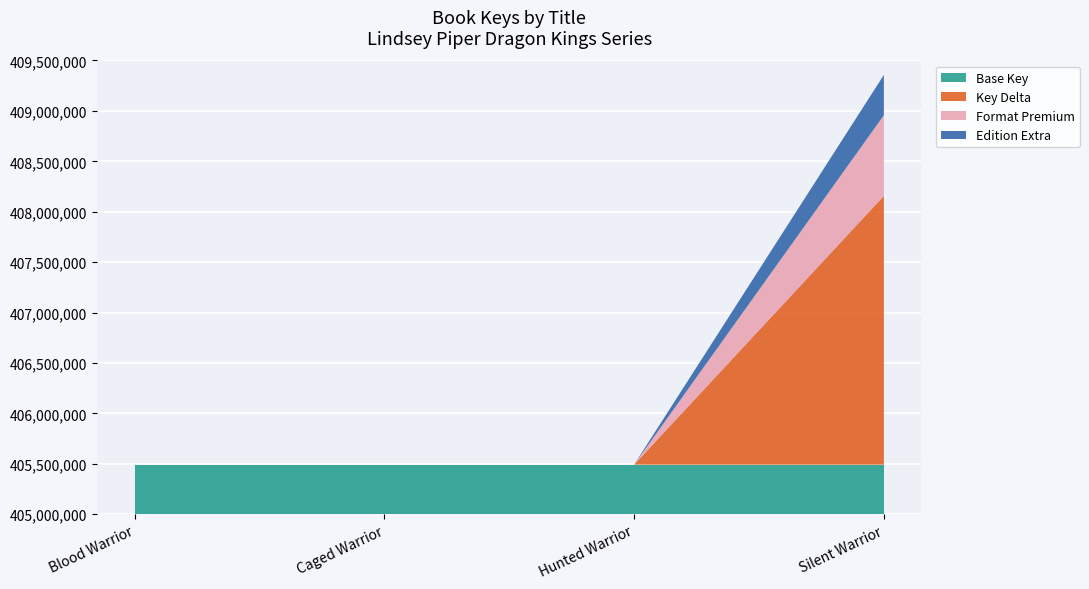

Reading right to left, transcribe all the data shown in this chart.

408157520	405492230	405491944	405492154